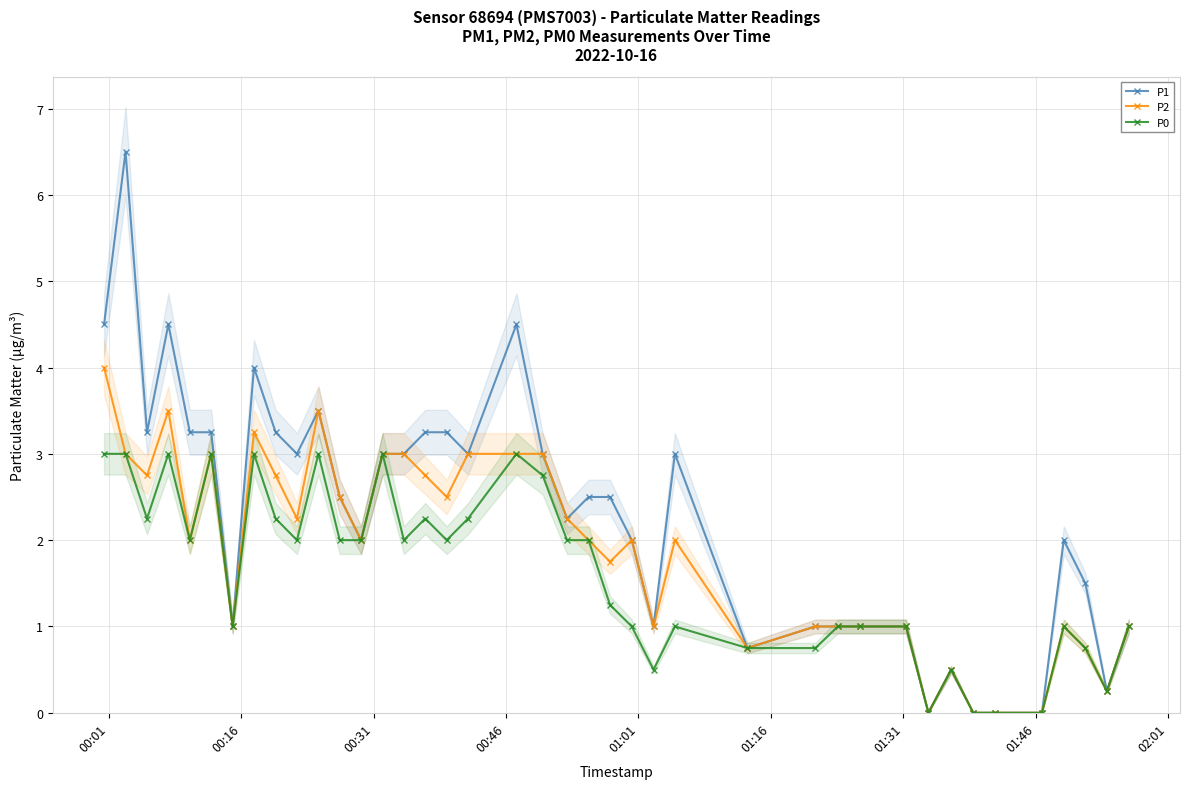

What is the value of the P1 point at the 2nd from the left?

6.5